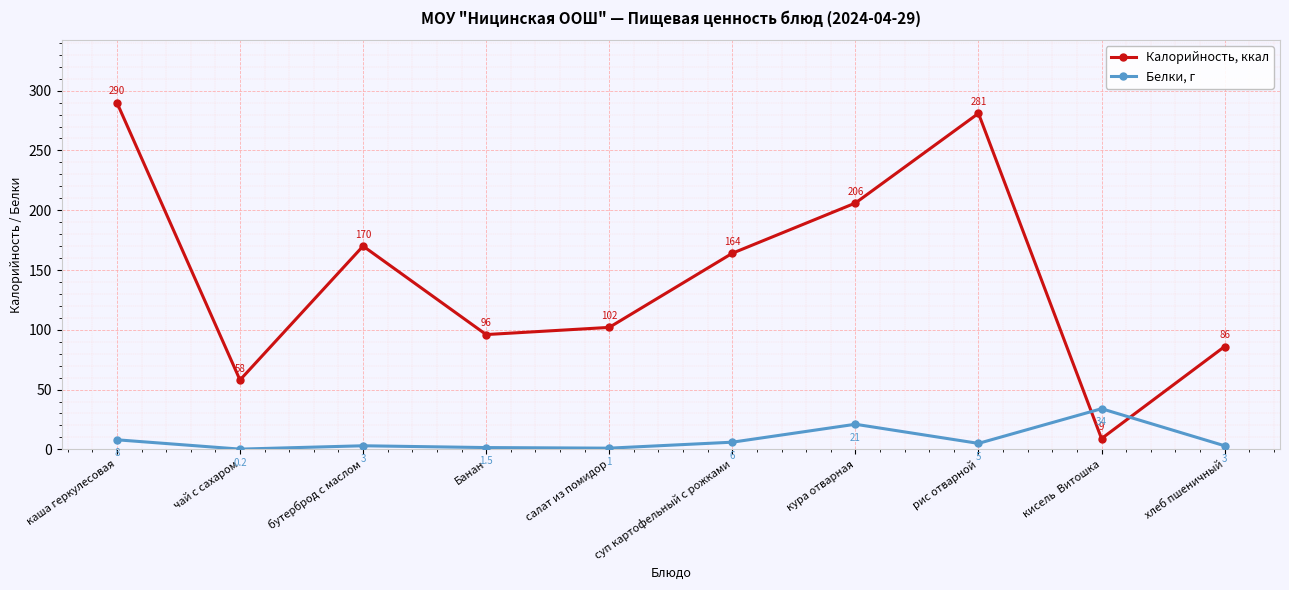

Reading left to right, what are all the values shown in this chart?

Калорийность, ккал: каша геркулесовая=290.0	чай с сахаром=58.0	бутерброд с маслом=170.0	Банан=96.0	салат из помидор=102.0	суп картофельный с рожками=164.0	кура отварная=206.0	рис отварной=281.0	кисель  Витошка=9.0	хлеб пшеничный=86.0
Белки, г: каша геркулесовая=8.0	чай с сахаром=0.2	бутерброд с маслом=3.0	Банан=1.5	салат из помидор=1.0	суп картофельный с рожками=6.0	кура отварная=21.0	рис отварной=5.0	кисель  Витошка=34.0	хлеб пшеничный=3.0